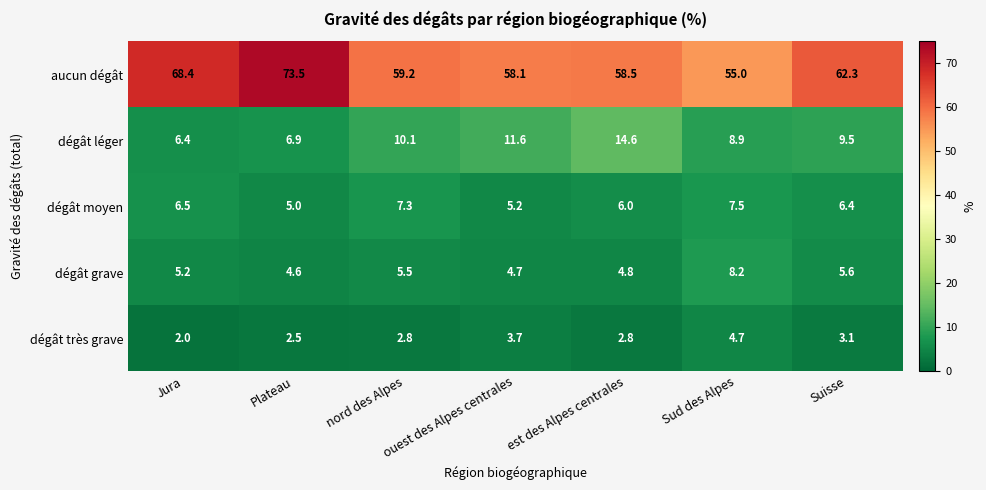

What is the difference between the second highest and minimum values in the dégât léger series?

5.2